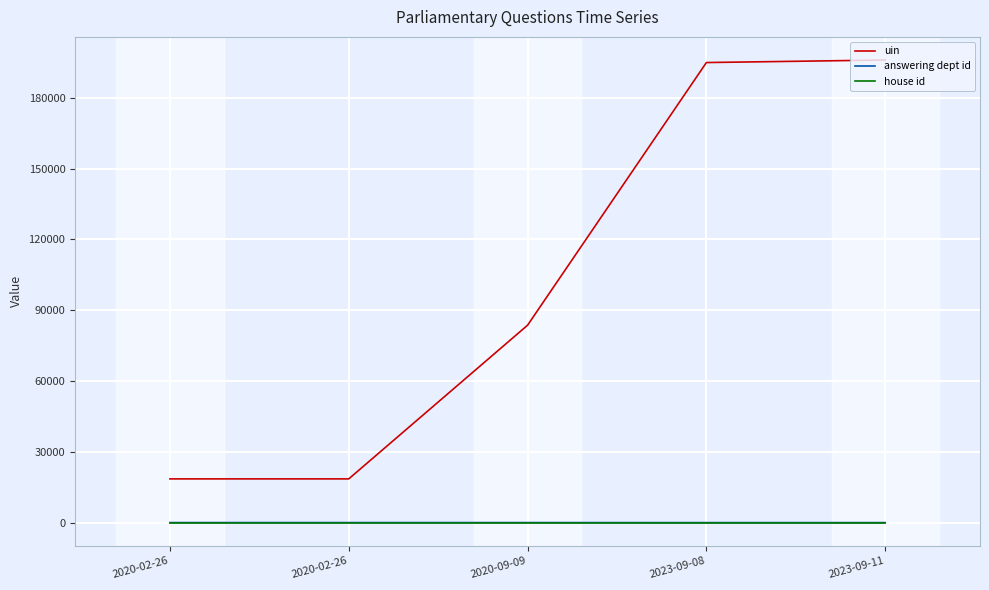

What is the sum of the house id values at 2020-09-09 and 2023-09-11?

2